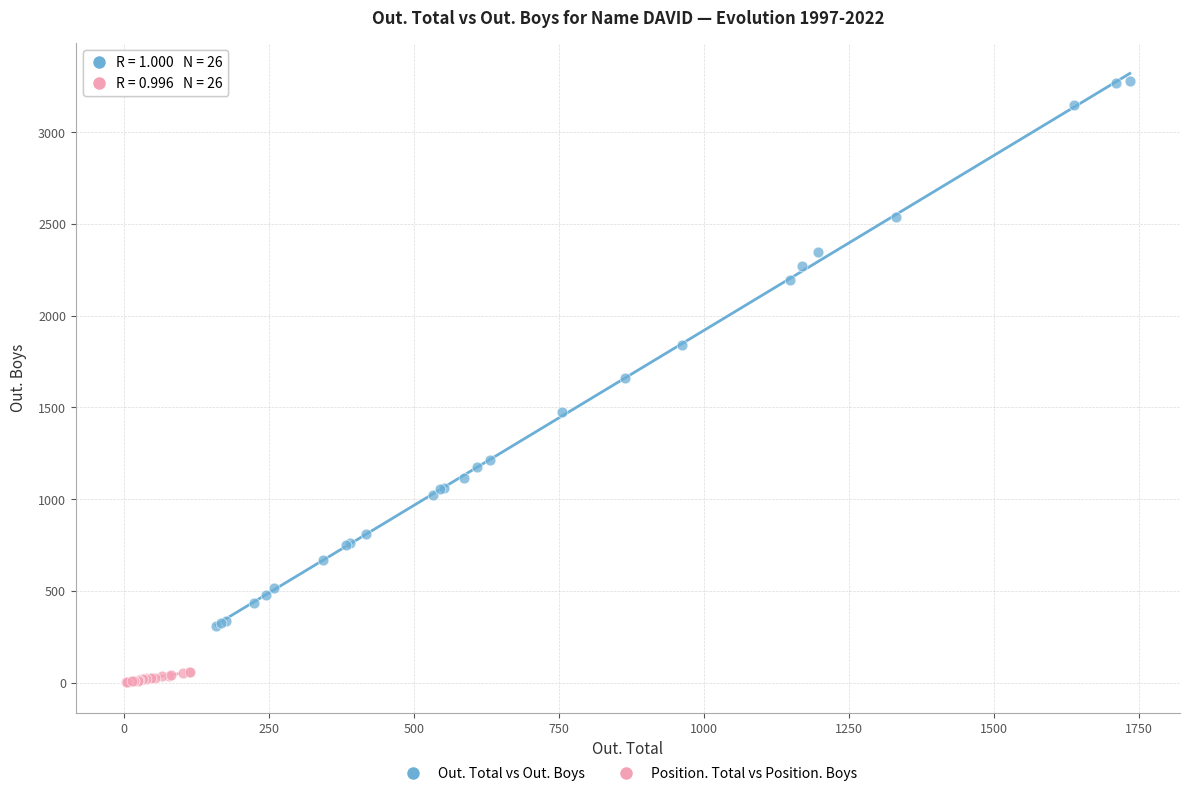

What are all the series names shown in the legend?

Out. Total vs Out. Boys, Position. Total vs Position. Boys